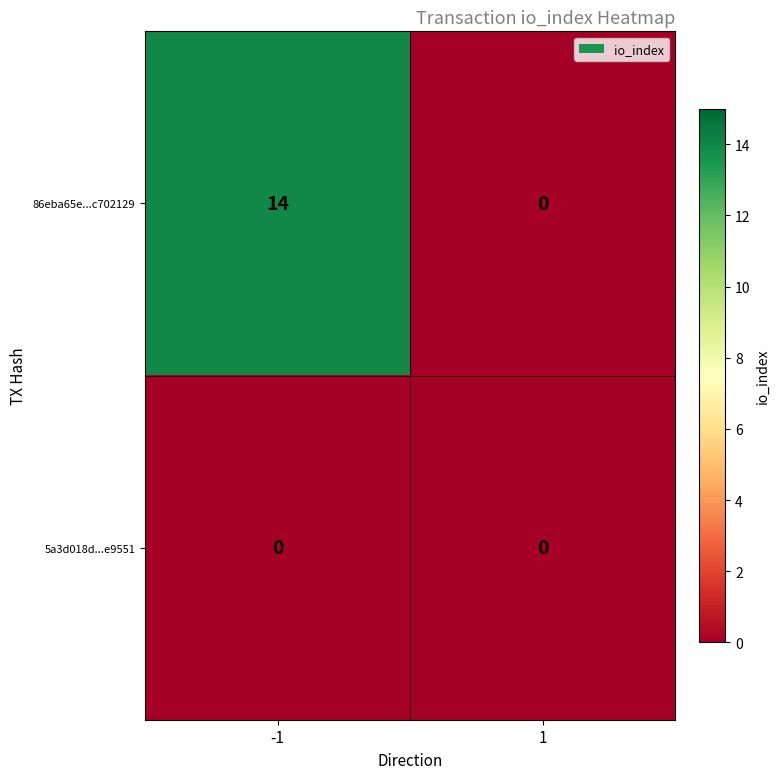

Between -1 and 1, which series saw the biggest shift?

86eba65e...c702129